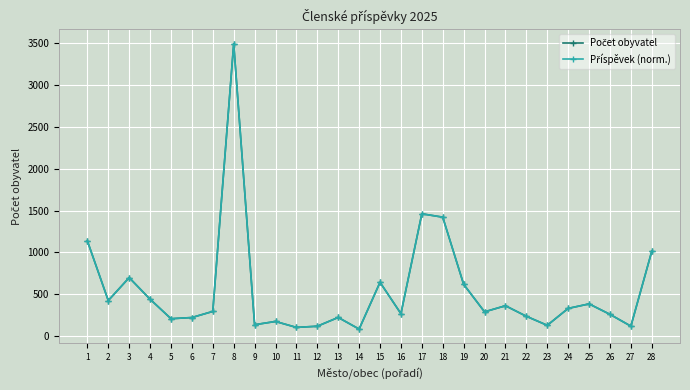

True or false: Příspěvek (norm.) and Počet obyvatel intersect in this chart.

False